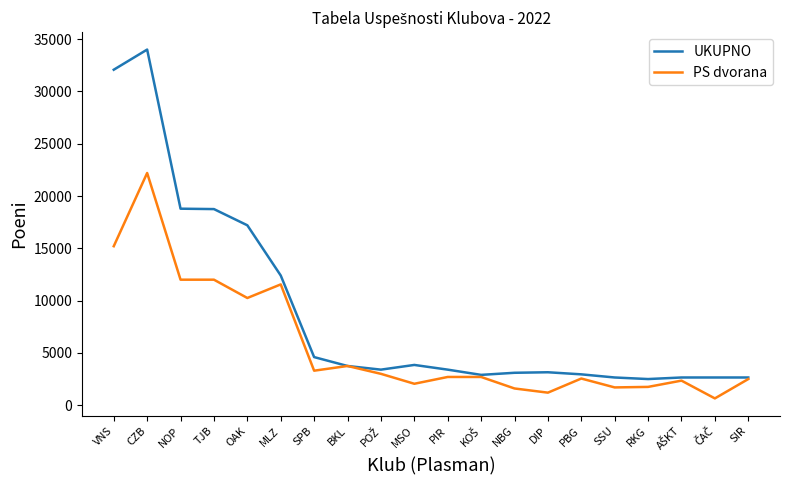

How many lines are shown in the chart?

2